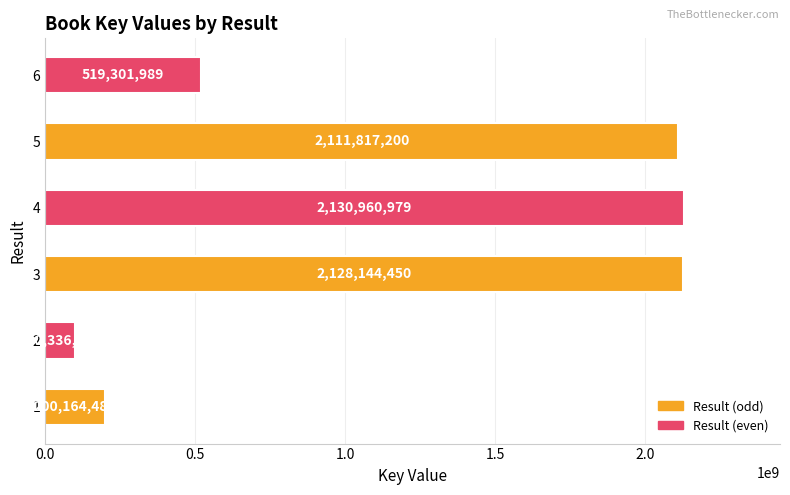

At which label is the value closest to 1115648925?

6